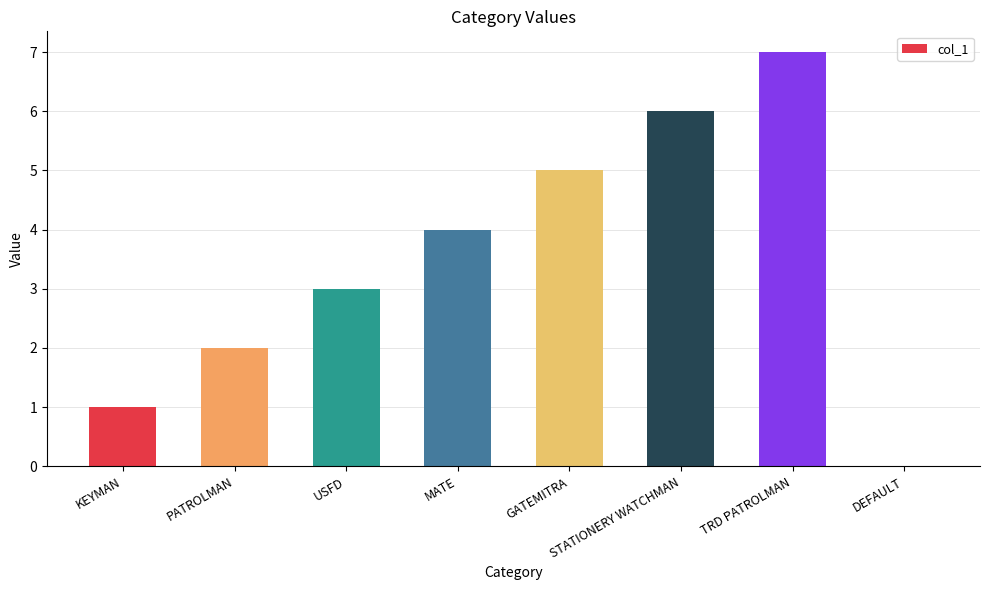

How many distinct data groups are displayed?

1